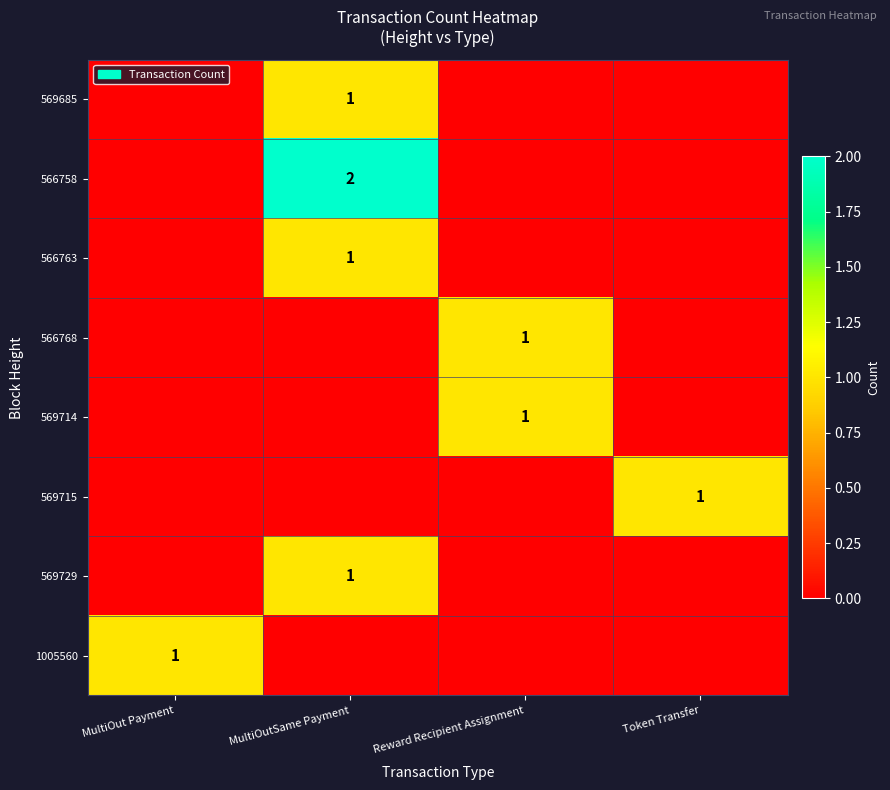

True or false: 569714 has a value of 2 at Reward Recipient Assignment.

False